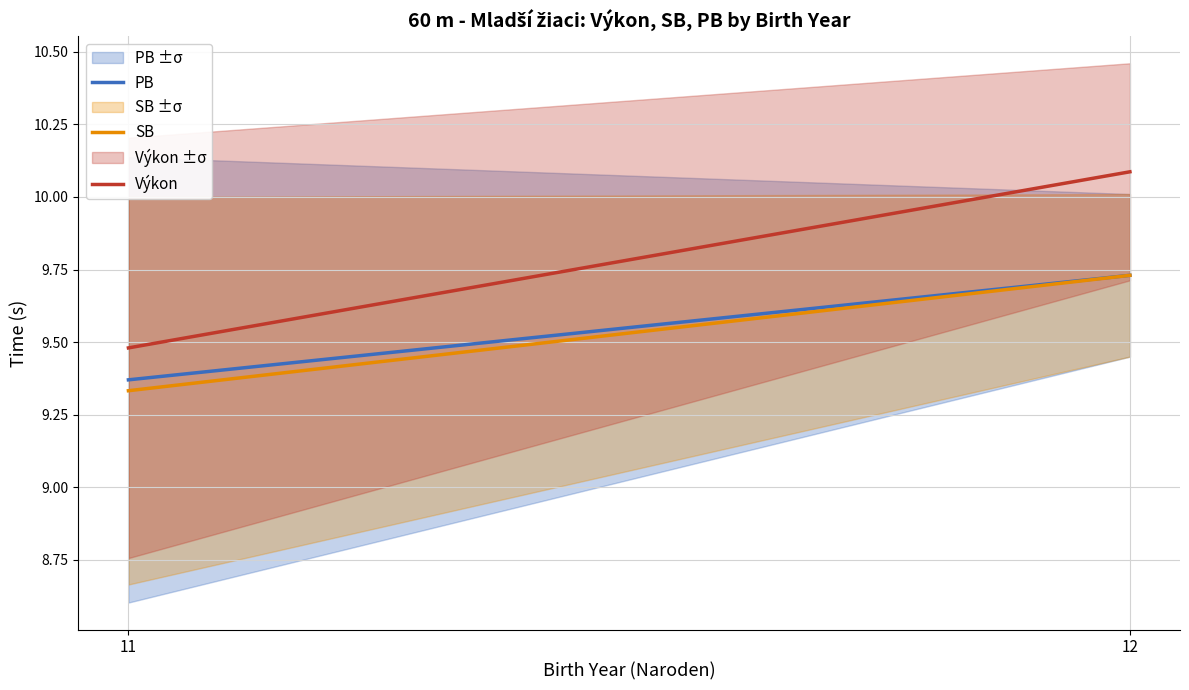

What is the value of the PB point at the 1st from the left?

9.4